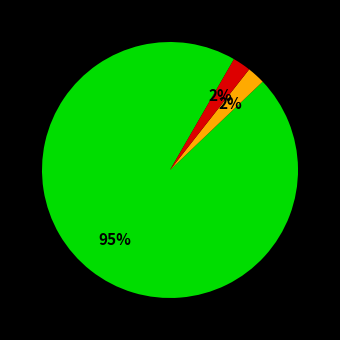

Is there a majority slice in this chart?

Yes